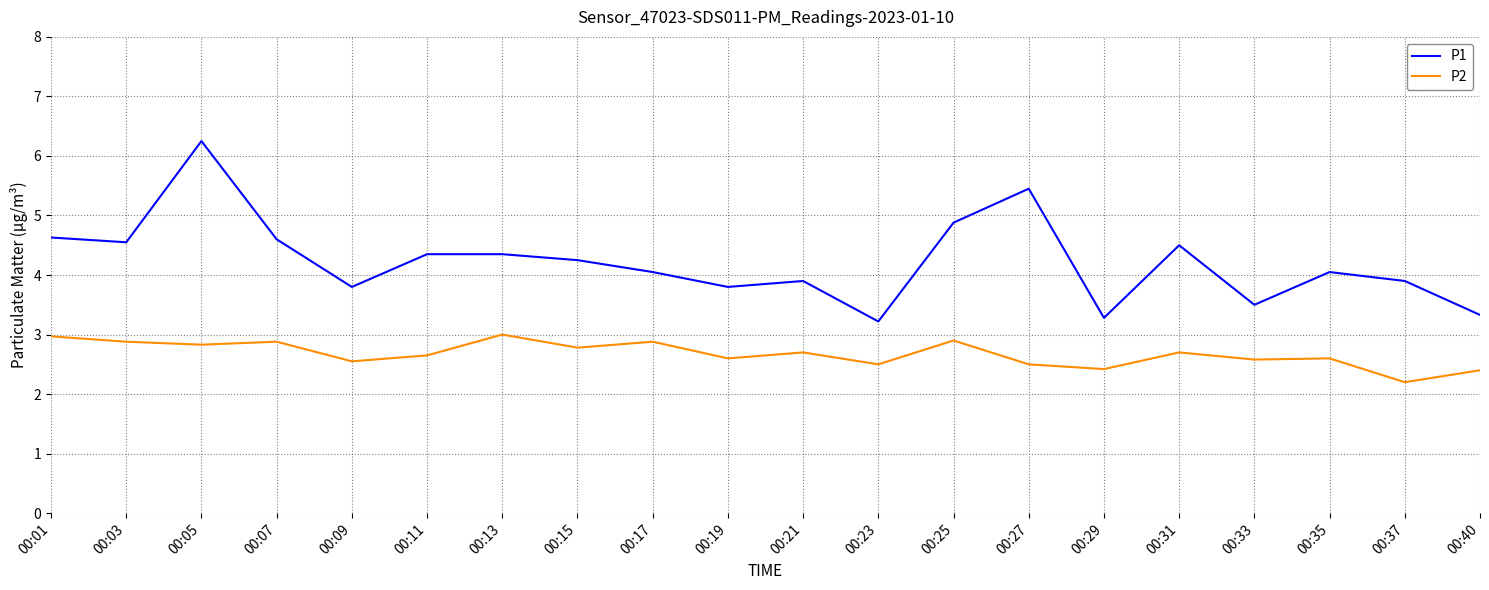

What is the difference between the P1 values at 00:25 and 00:11?

0.5